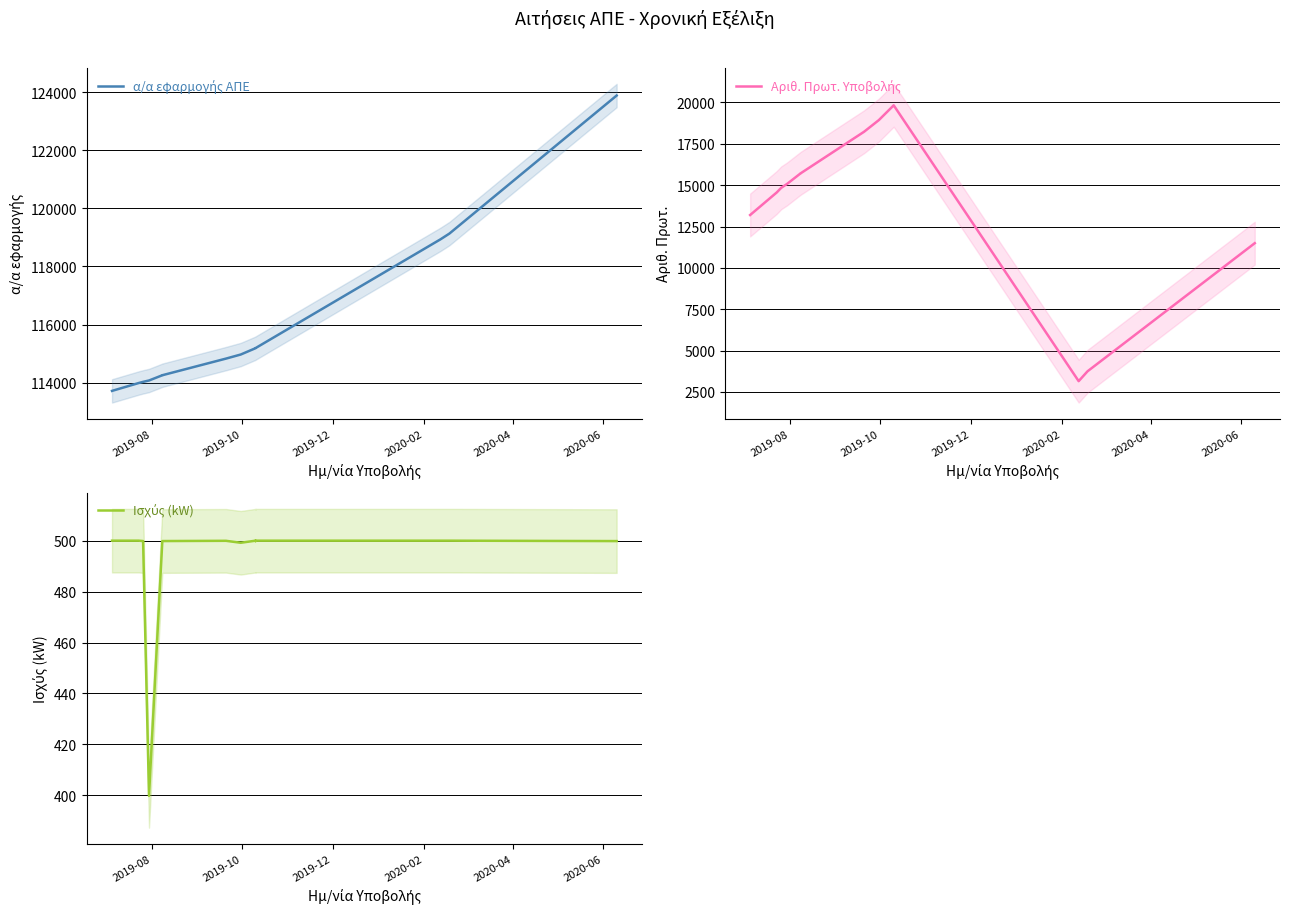

True or false: α/α εφαρμογής ΑΠΕ and Ισχύς (kW) intersect in this chart.

False